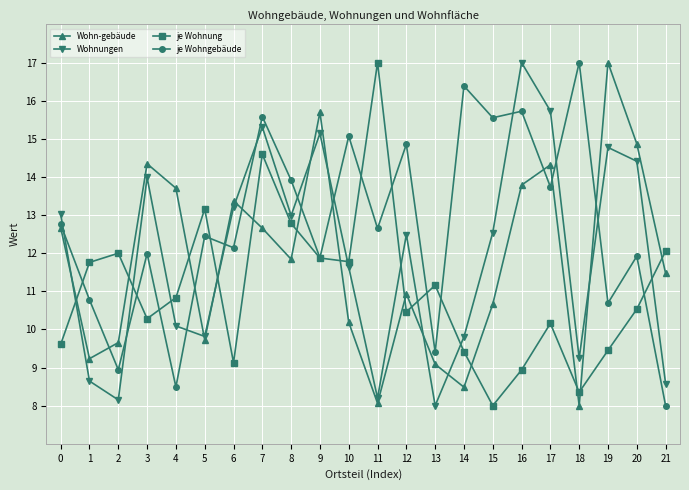

Is it true that Wohnungen equals 3.4 at 20?

False